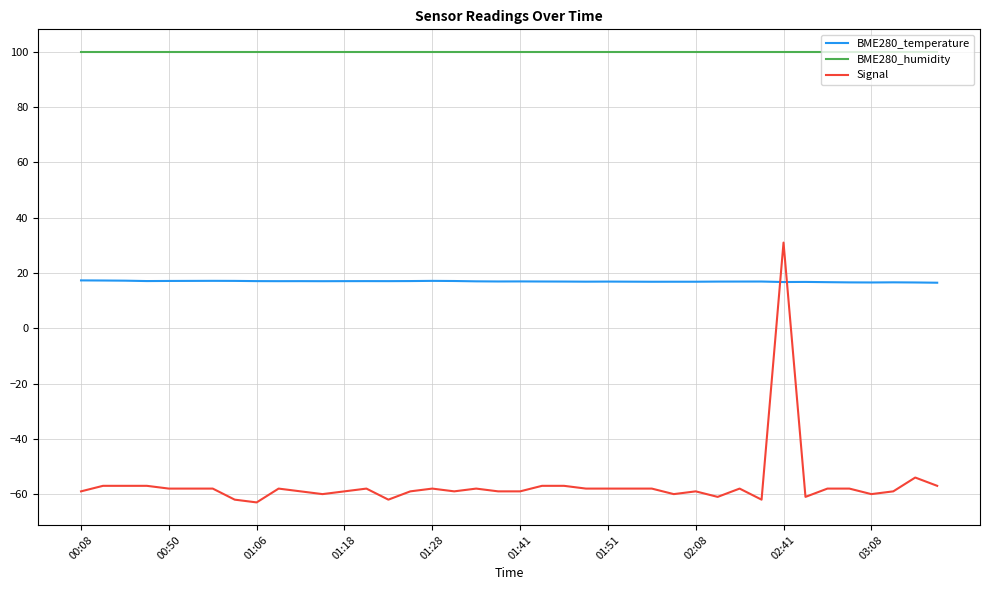

True or false: BME280_temperature has more than 0 points higher than both neighbors.

True